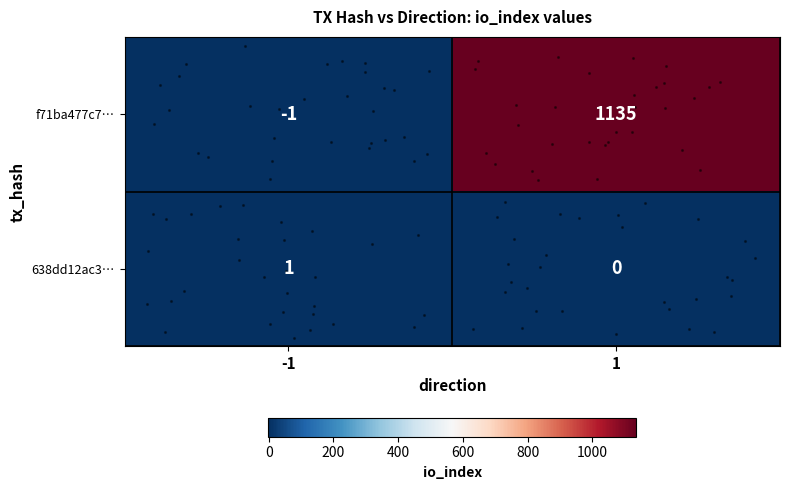

Which series has the largest range (max minus min)?

f71ba477c7…